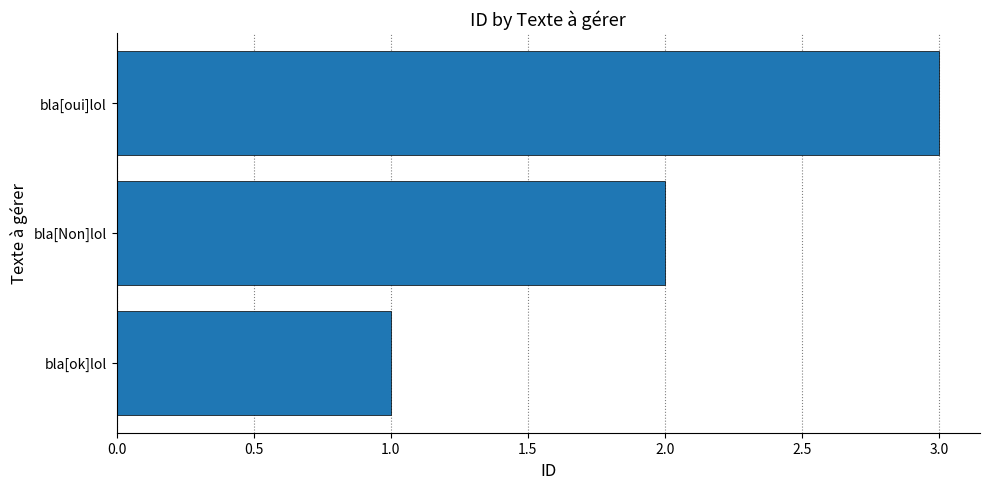

List the labels in order of value, smallest first.

bla[ok]lol, bla[Non]lol, bla[oui]lol